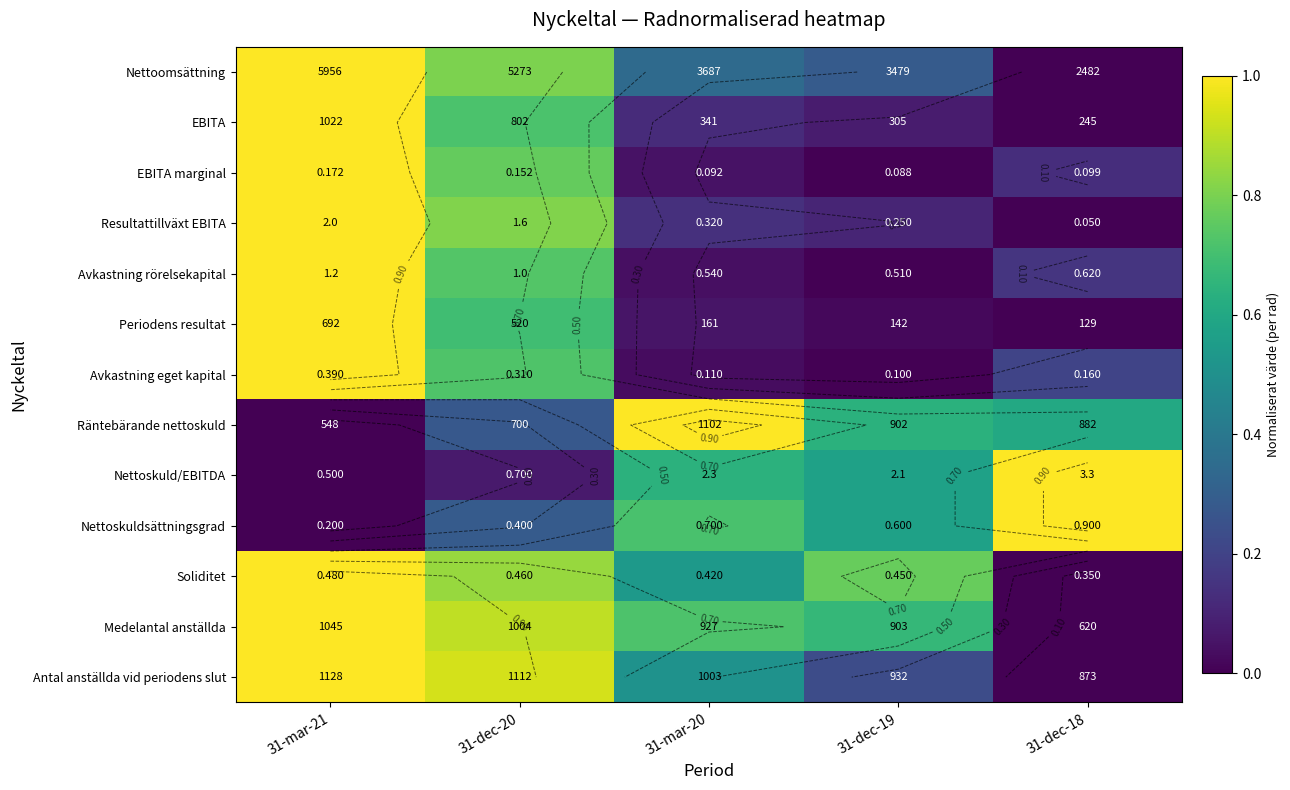

What is the difference between the maximum and minimum values in the Nettoskuld/EBITDA series?

1.0